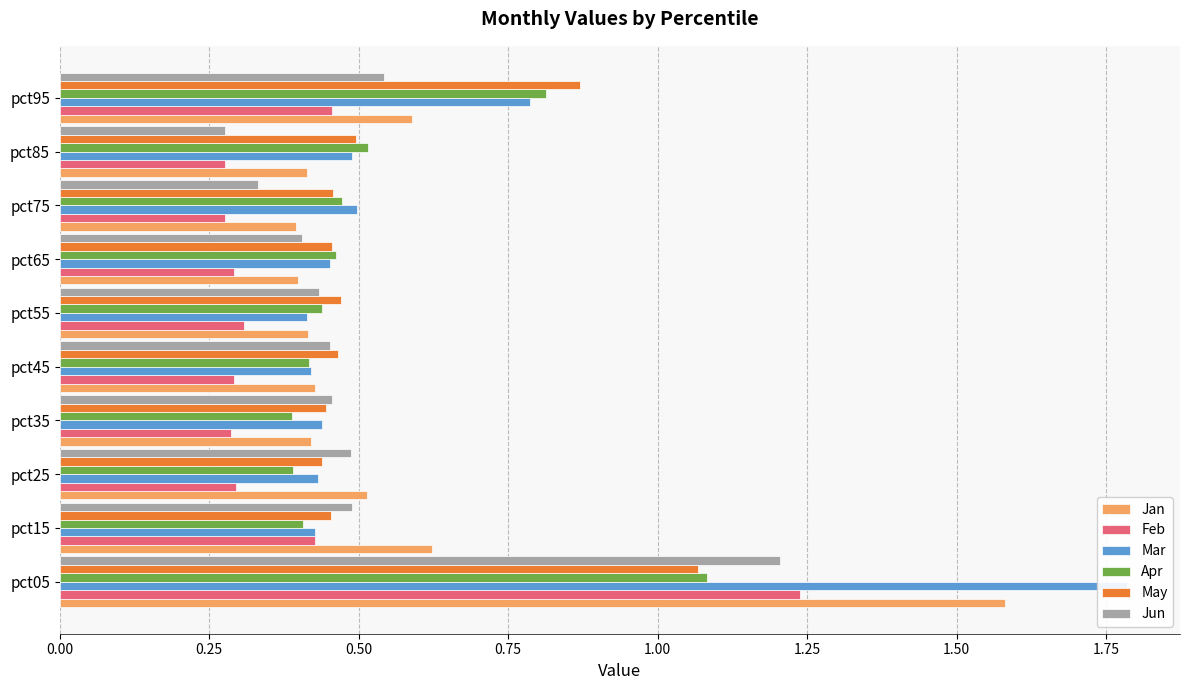

Which series has the largest total across all categories?

Mar